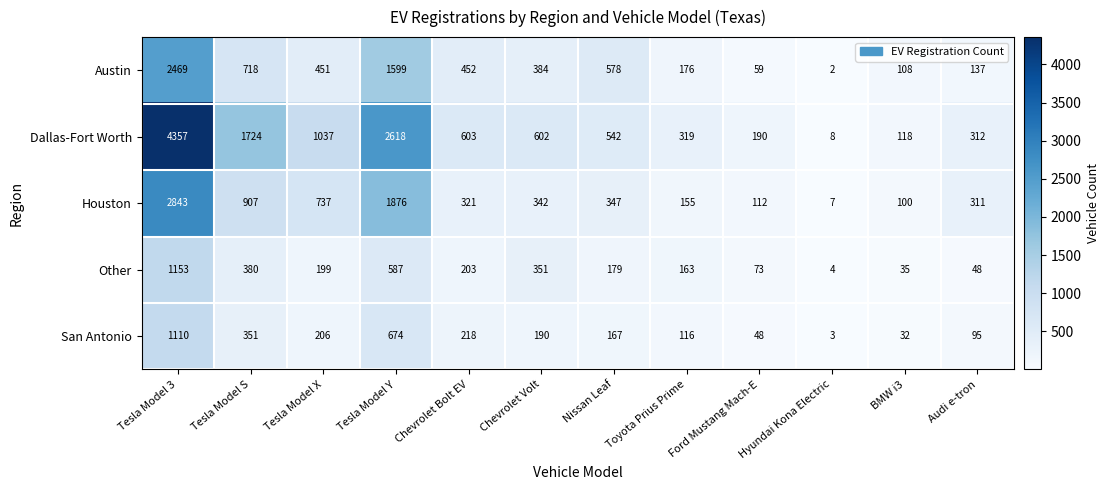

True or false: Austin has a value of 1260 at Tesla Model 3.

False